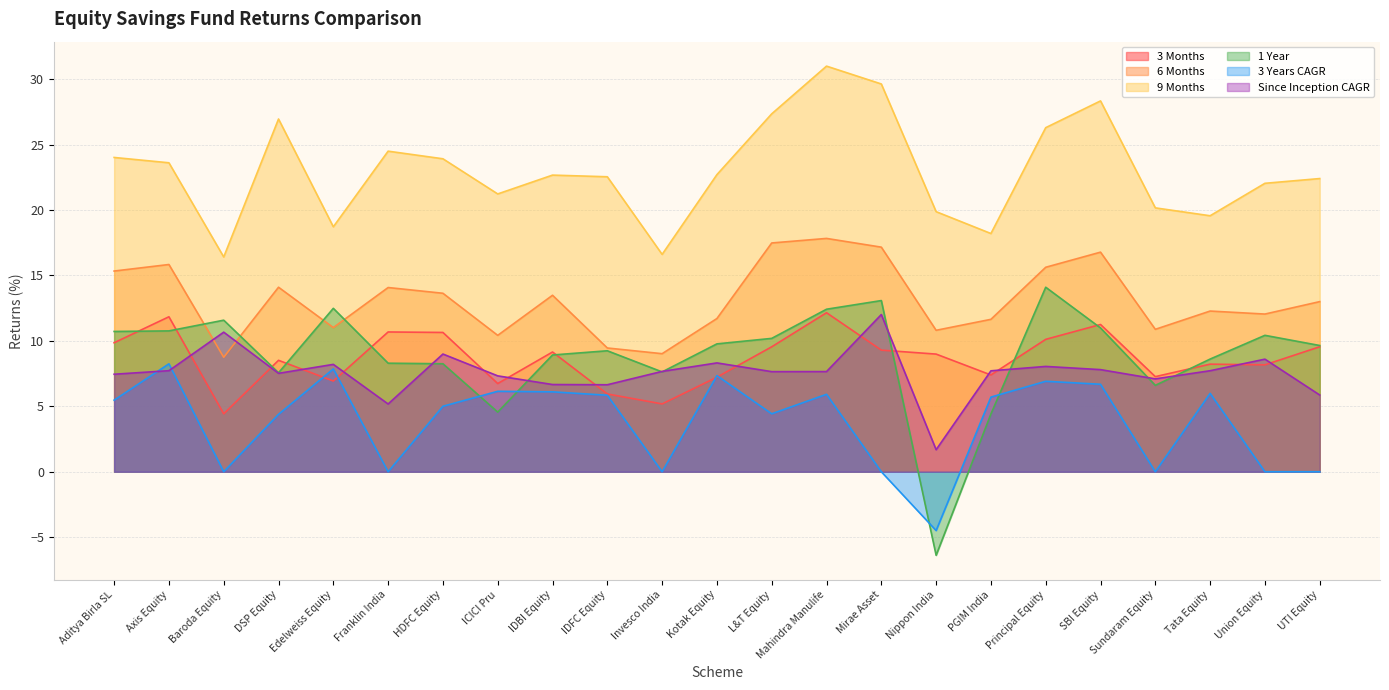

How many lines are shown in the chart?

6